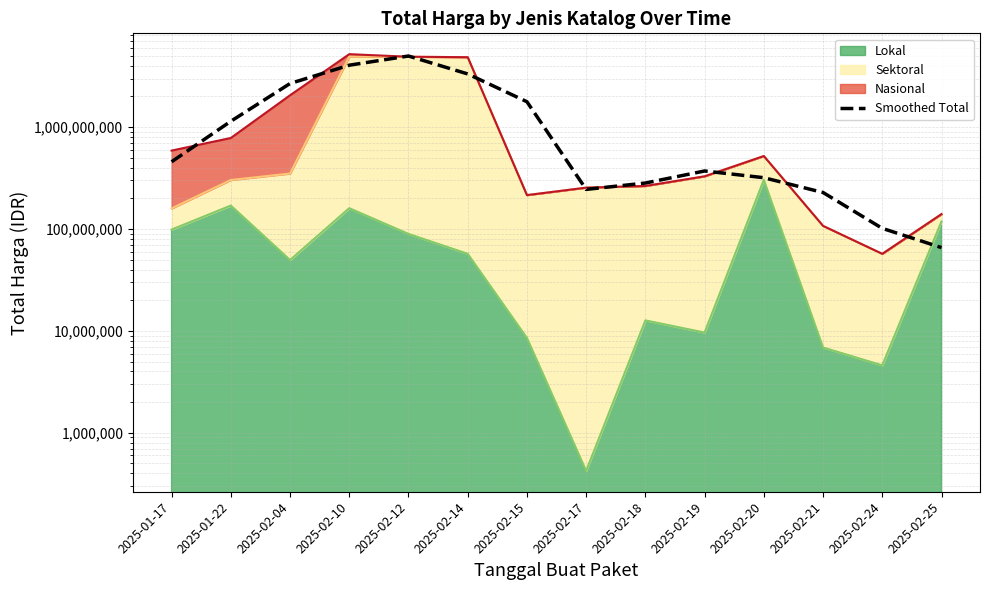

Reading right to left, extract all data points from this chart.

2025-02-25=65727333.3	2025-02-24=101507666.7	2025-02-21=228207000.0	2025-02-20=318840333.3	2025-02-19=371206680.0	2025-02-18=282699846.7	2025-02-17=244769313.3	2025-02-15=1775985938.3	2025-02-14=3327219811.3	2025-02-12=4989357214.0	2025-02-10=4054728622.3	2025-02-04=2679481916.0	2025-01-22=1141787713.3	2025-01-17=457053000.0